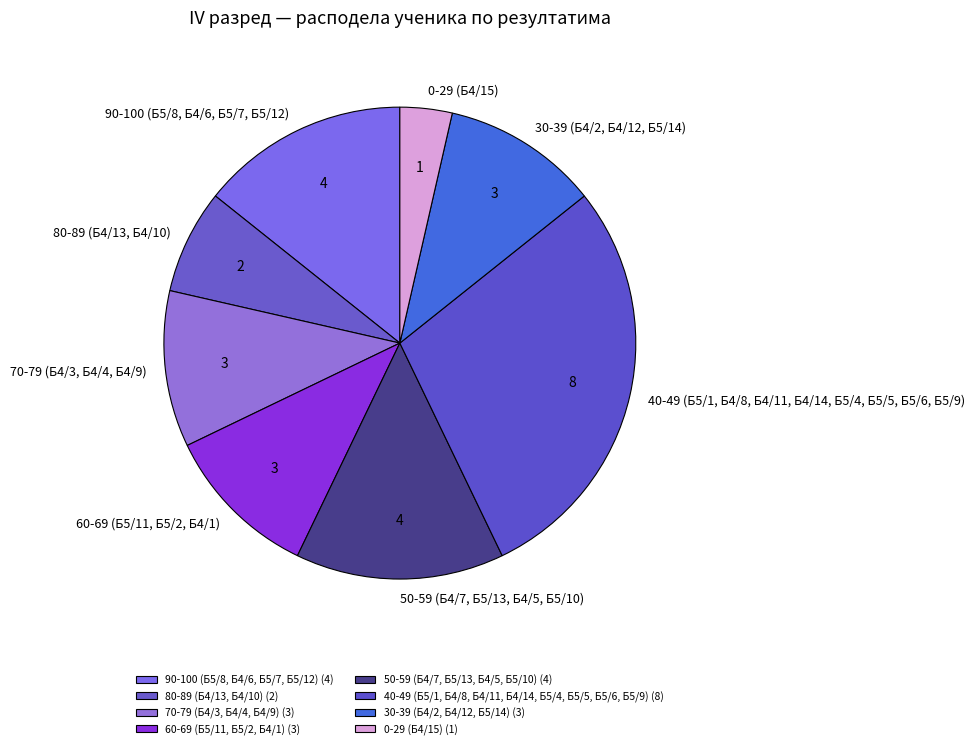

True or false: 30-39 (Б4/2, Б4/12, Б5/14) accounts for 19% of the total.

False